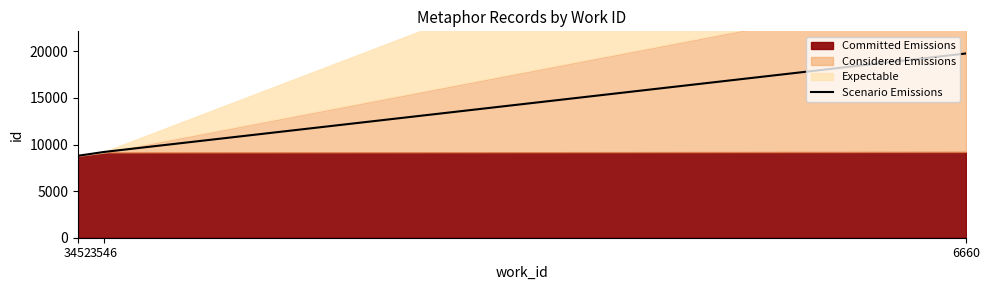

Approximately how many times larger is the value at 3546 compared to 3452?

1.0